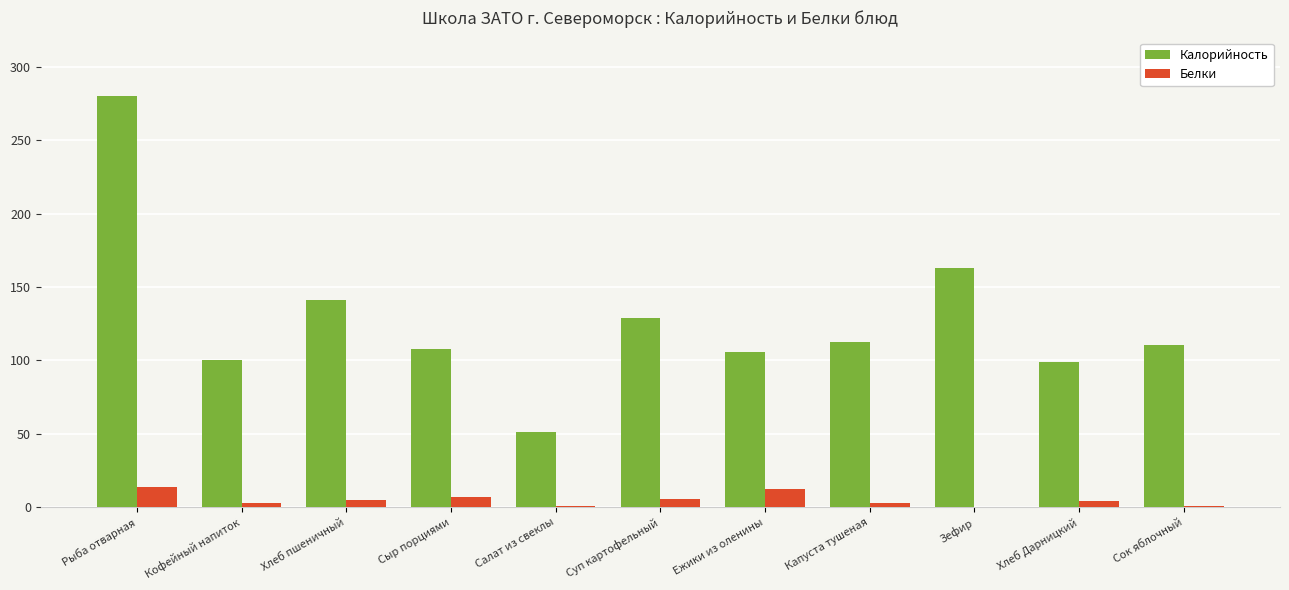

What value does the Калорийность series have at Рыба отварная?

280.0